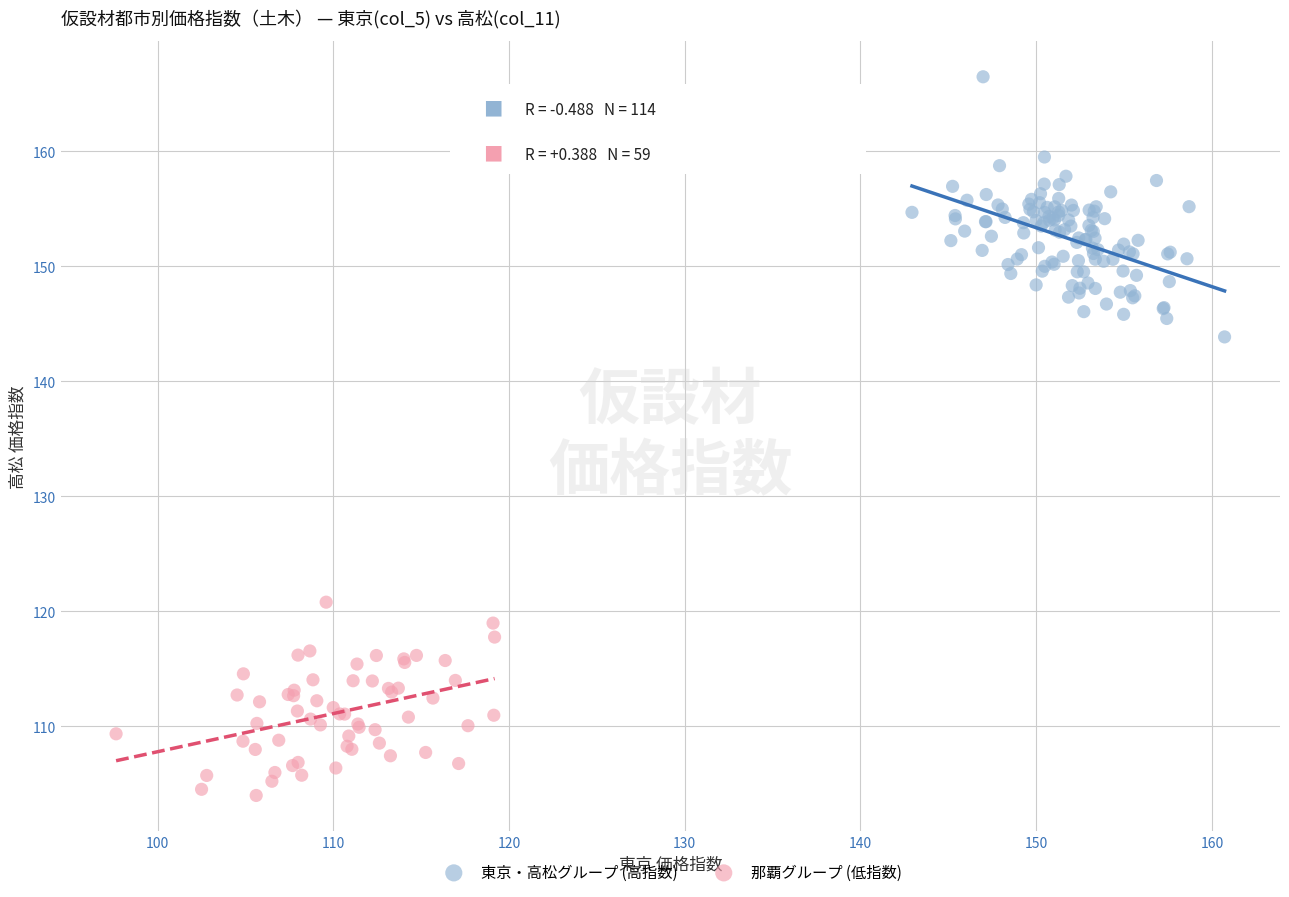

Which series has the widest spread of Y values?

東京・高松グループ (高指数)